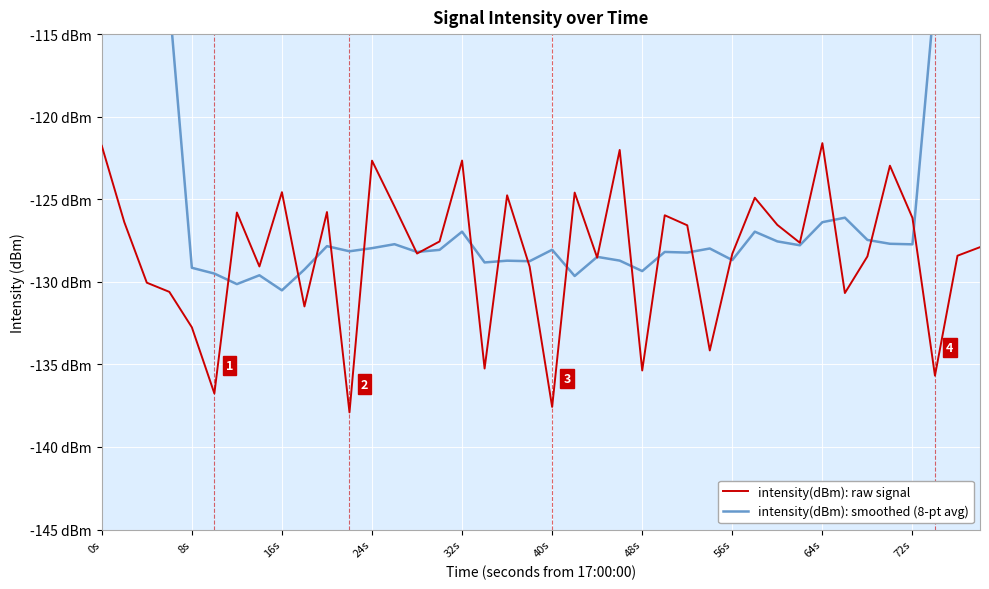

True or false: intensity(dBm): raw signal and intensity(dBm): smoothed (8-pt avg) cross at least once.

True